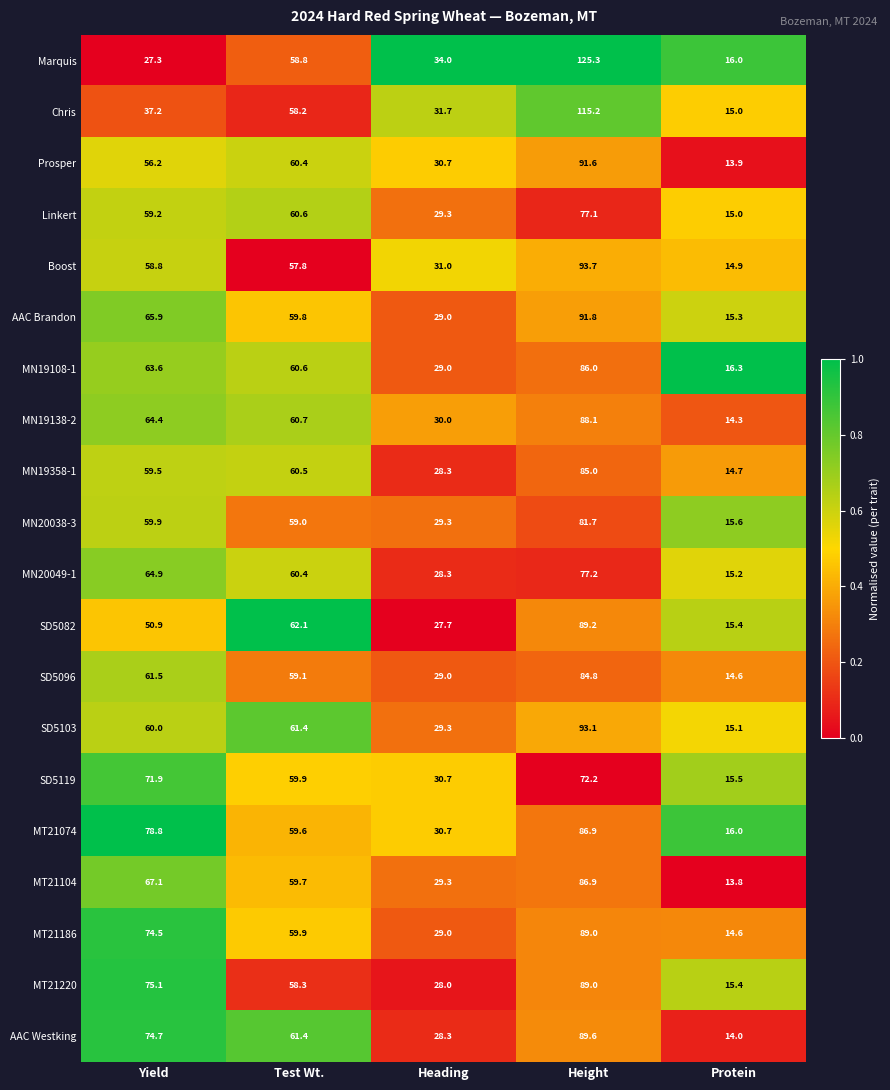

What is the difference between the second highest and second lowest values in the MT21220 series?

47.1